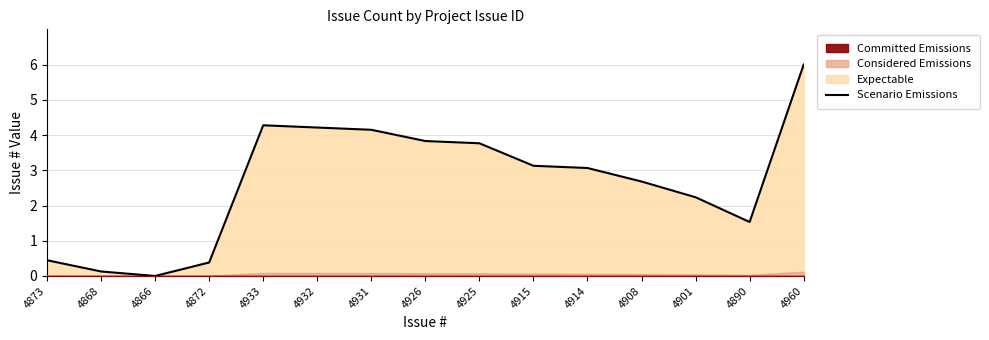

Where is the first local minimum?

4866